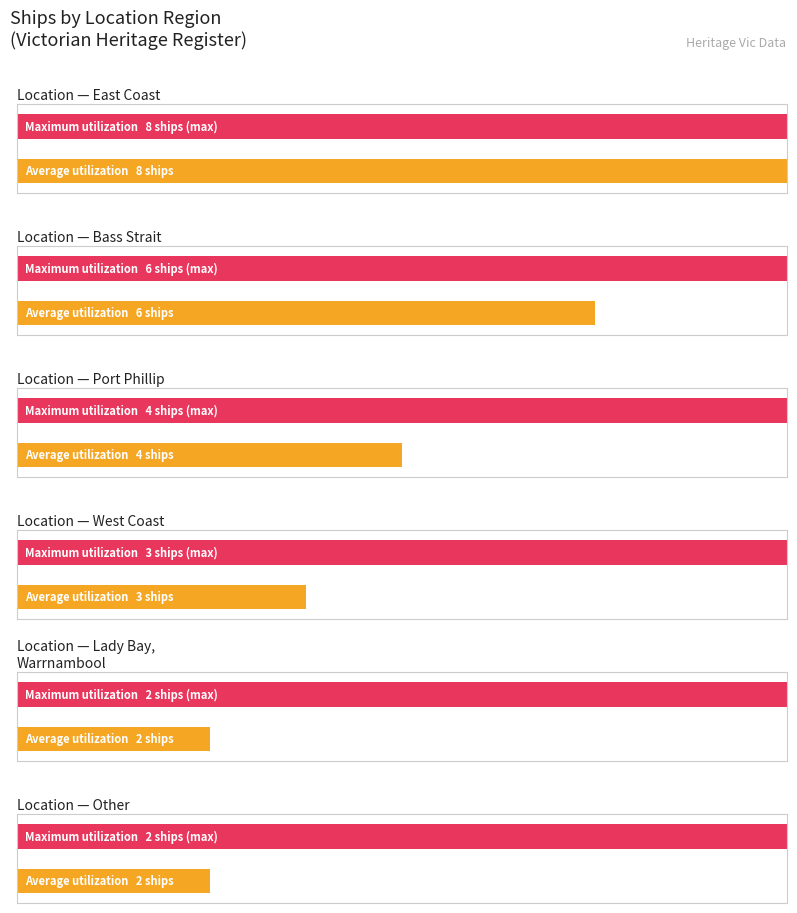

Rank the categories by value from lowest to highest.

Lady Bay, Warrnambool, Other, West Coast, Port Phillip, Bass Strait, East Coast